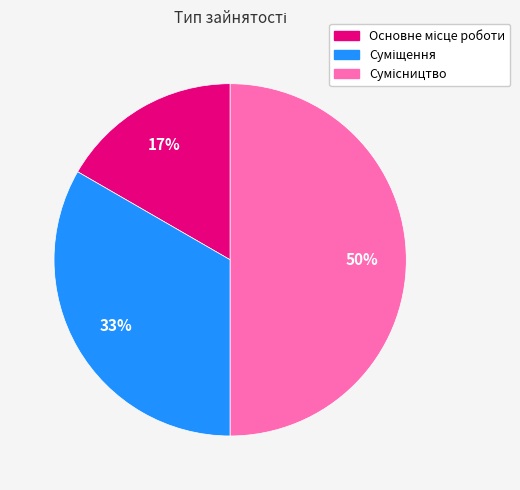

To the nearest percent, what is the average slice percentage?

33%